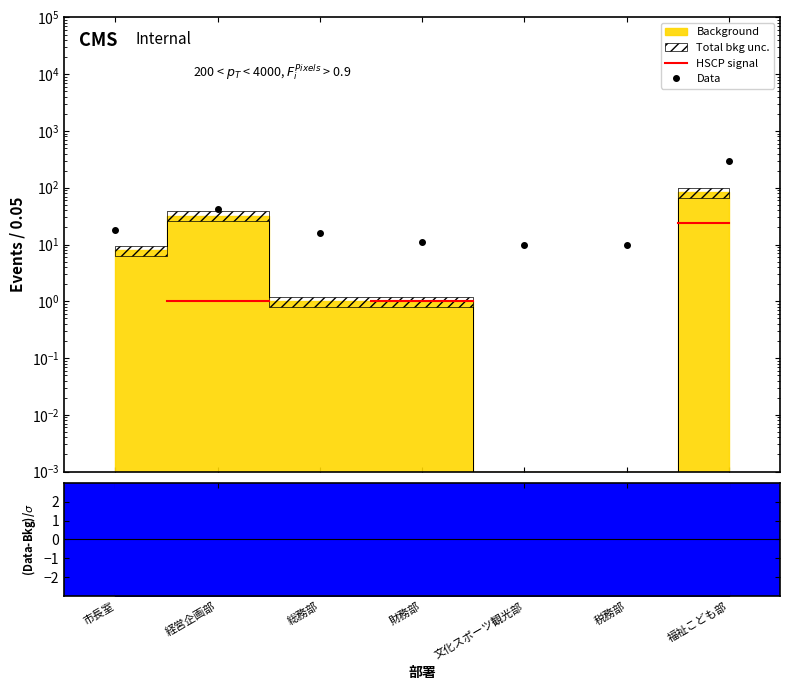

What is the highest value of the Data series?

294.0